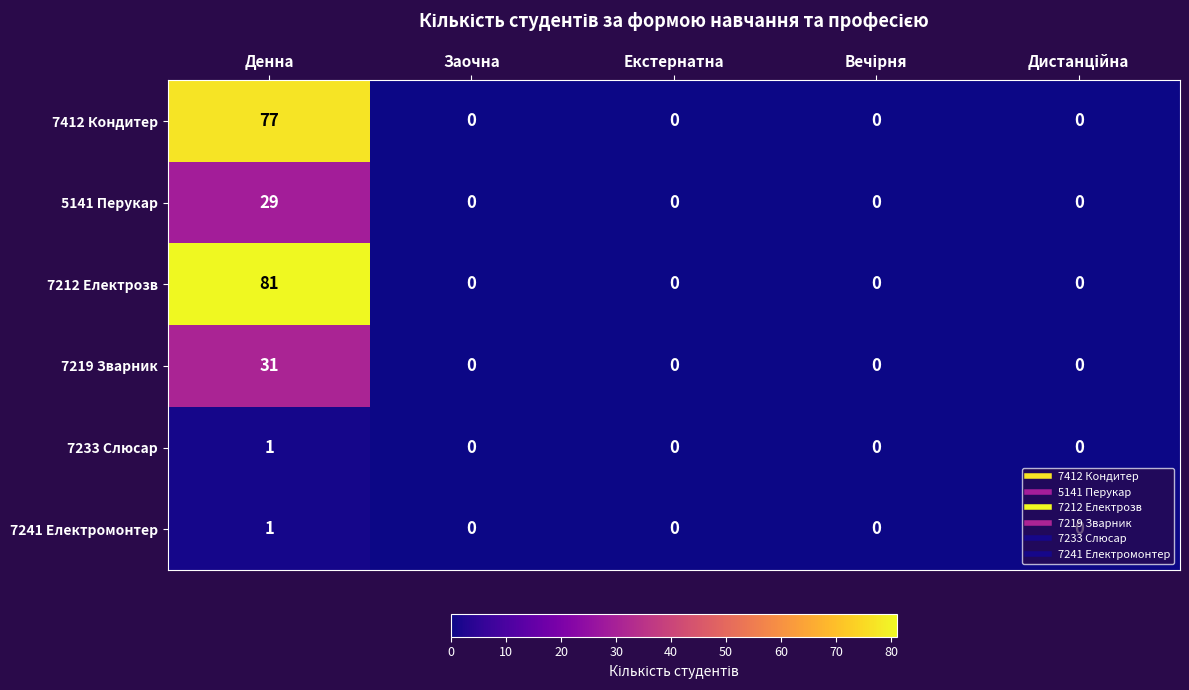

Is the value of 7219 Зварник at Денна greater than the value of 7212 Електрозв at Заочна?

Yes